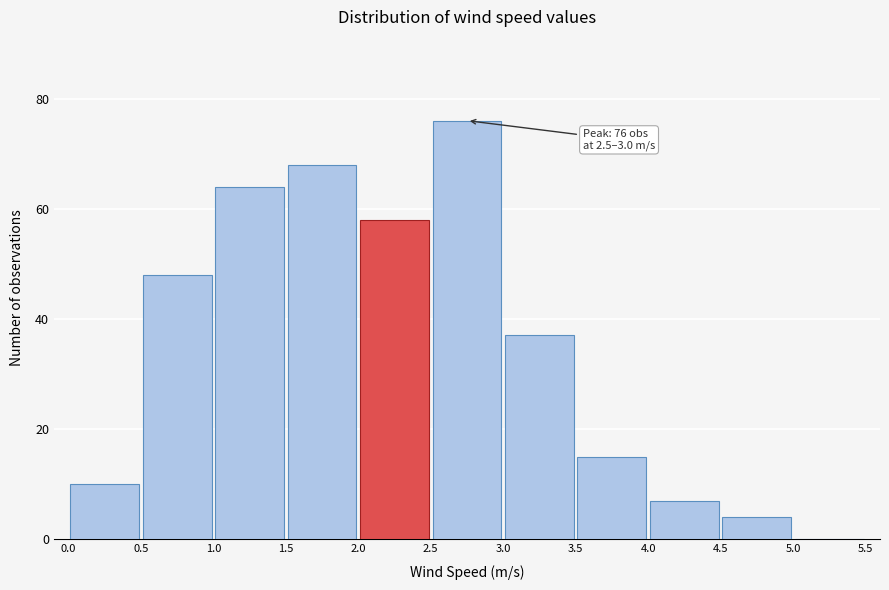

Which range on the x-axis has the tallest bar?

2.5 to 3.0